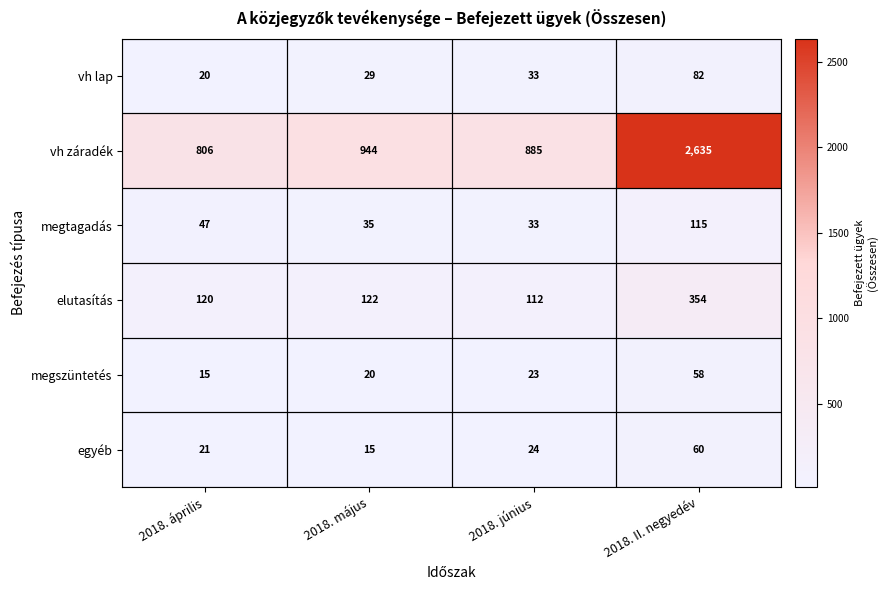

Which series has the largest total across all categories?

vh záradék